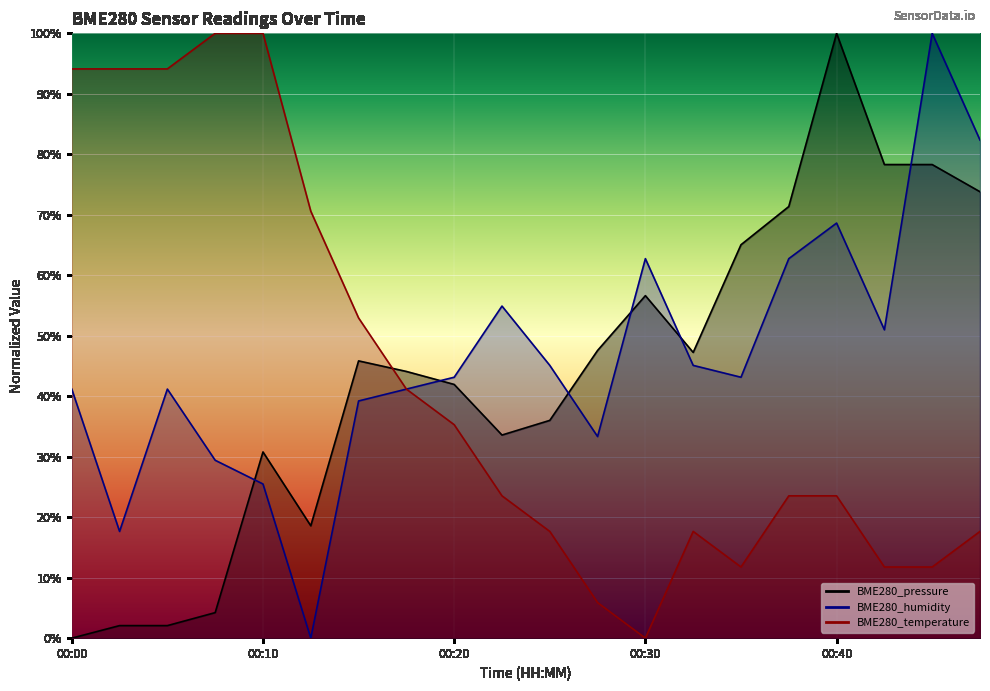

How many series are shown in this chart?

3